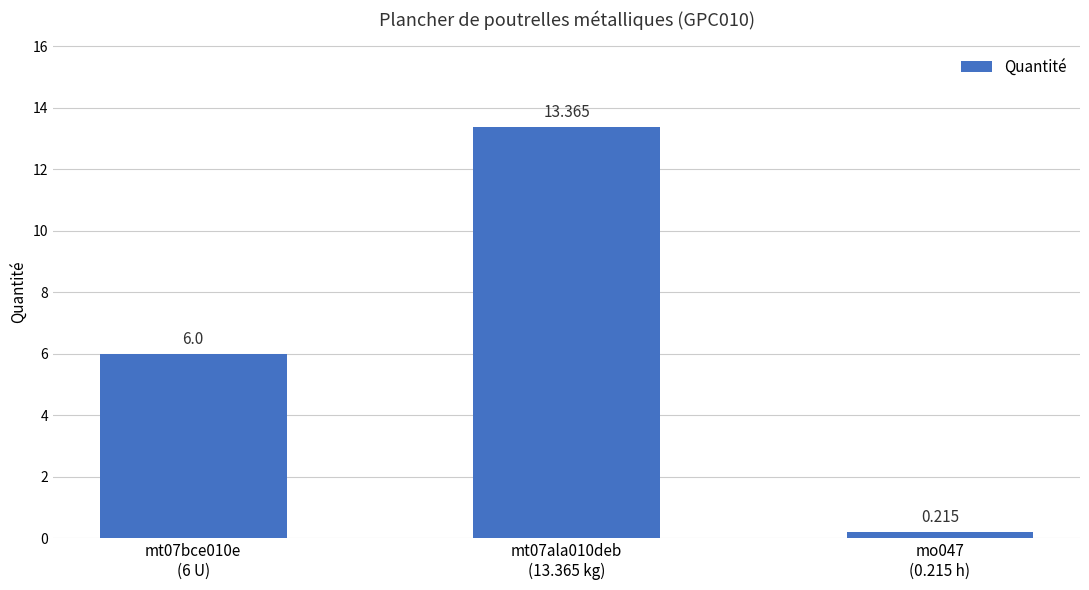

What is the approximate value at mt07ala010deb
(13.365 kg)?

13.4